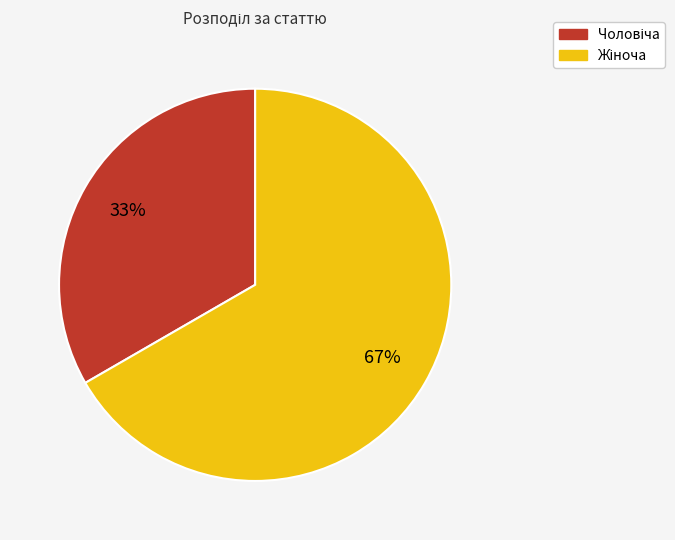

Does any single category account for the majority?

Yes